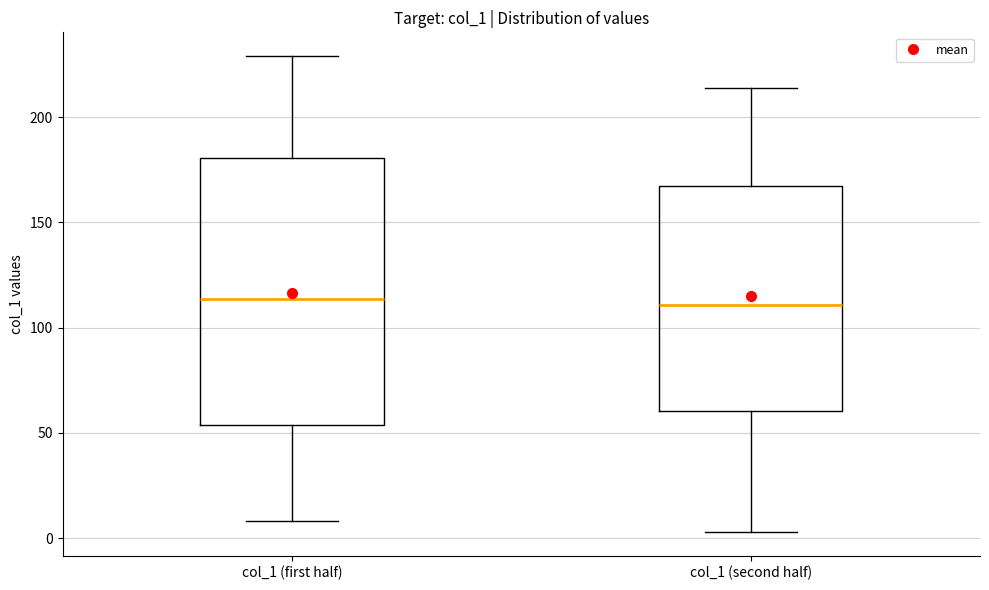

Reading left to right, transcribe this box plot: for each box, give where its median line is, the range the box spans, and where its two whiskers end, as read against the y-axis. The values are not printed on the chart, so give them approximately, as read against the axis.

col_1 (first half): median 115, box 55 to 180, whiskers 10 to 230
col_1 (second half): median 110, box 60 to 165, whiskers 5 to 215